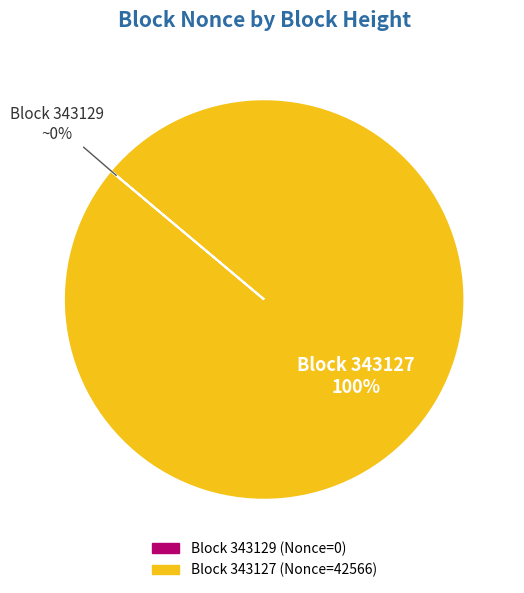

To the nearest percent, what is the difference between the largest and smallest slice percentages?

100%